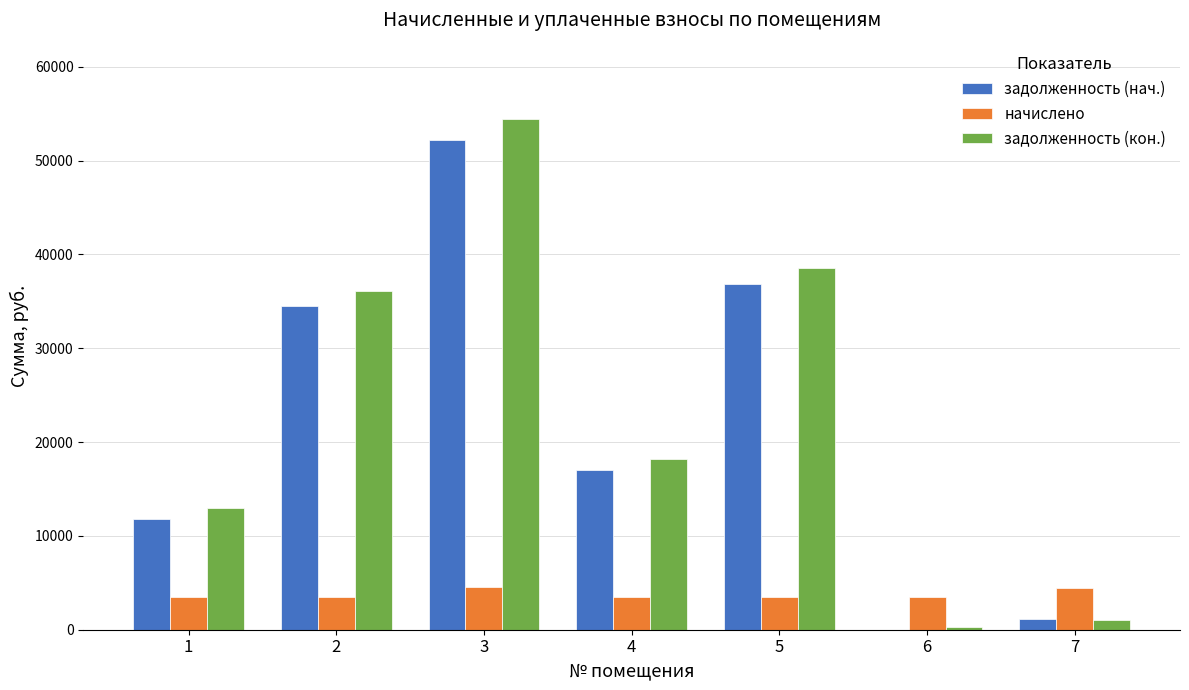

At which category is the sum across all series the highest?

3